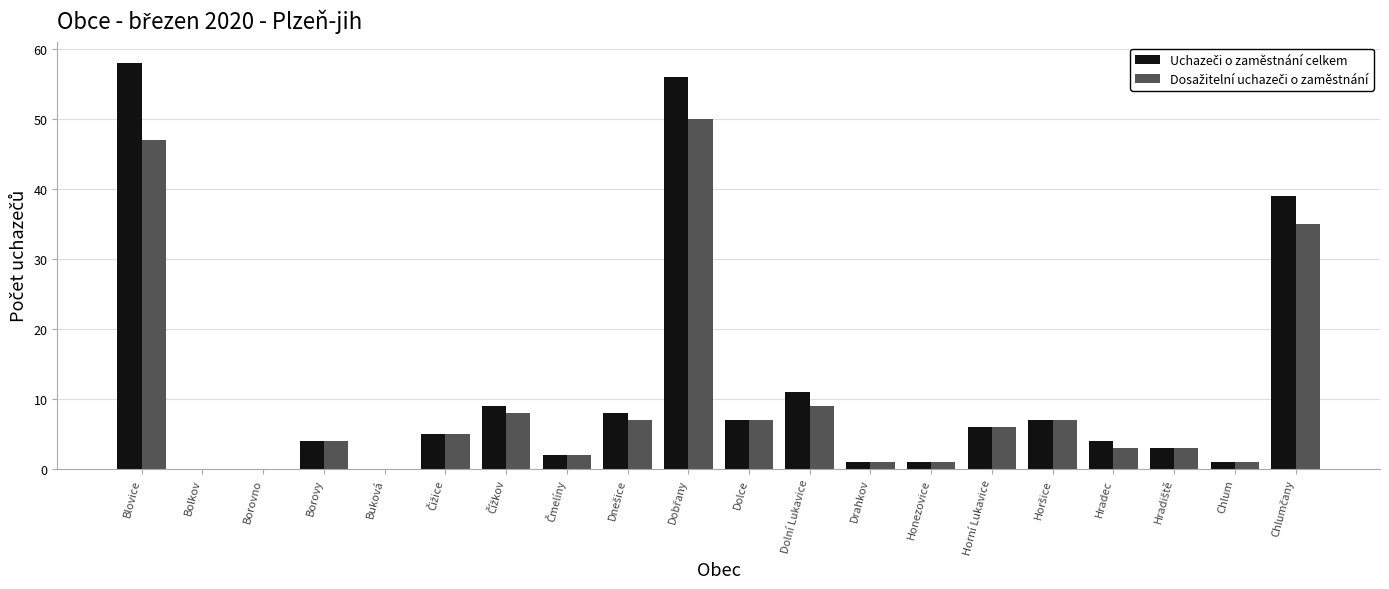

What is the total value across all series at Horní Lukavice?

12